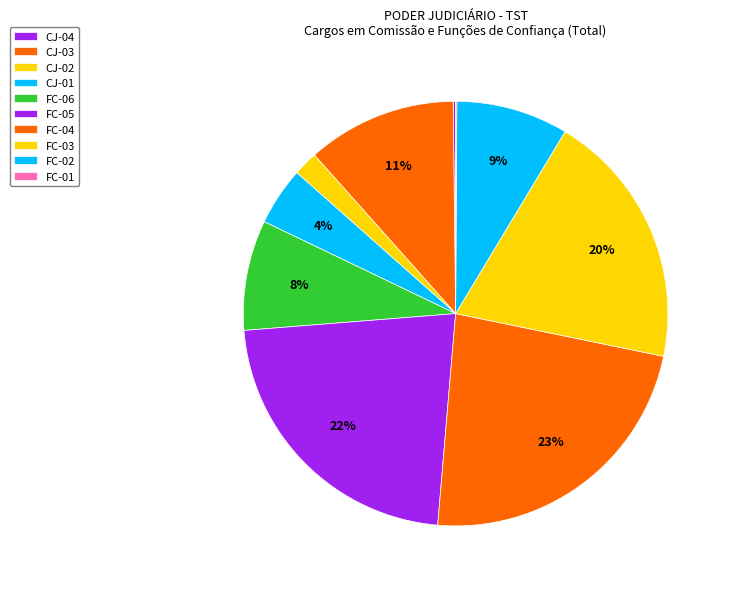

What percentage is the FC-04 slice, to the nearest percent?

23%